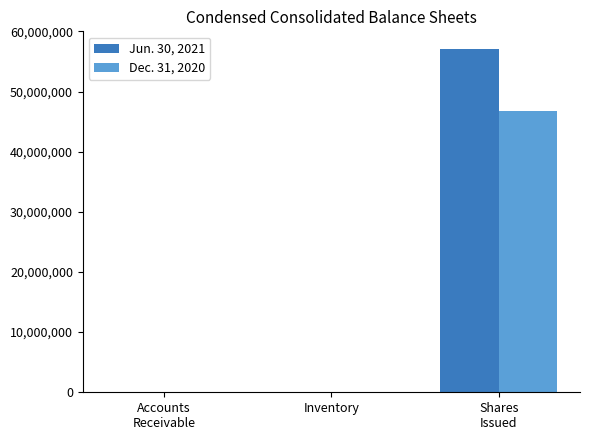

Count the number of categories in the chart.

3